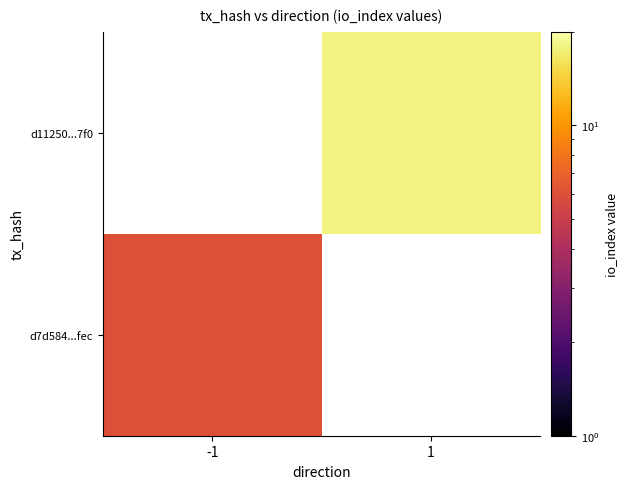

Which category has the highest value in the d11250...7f0 series?

-1